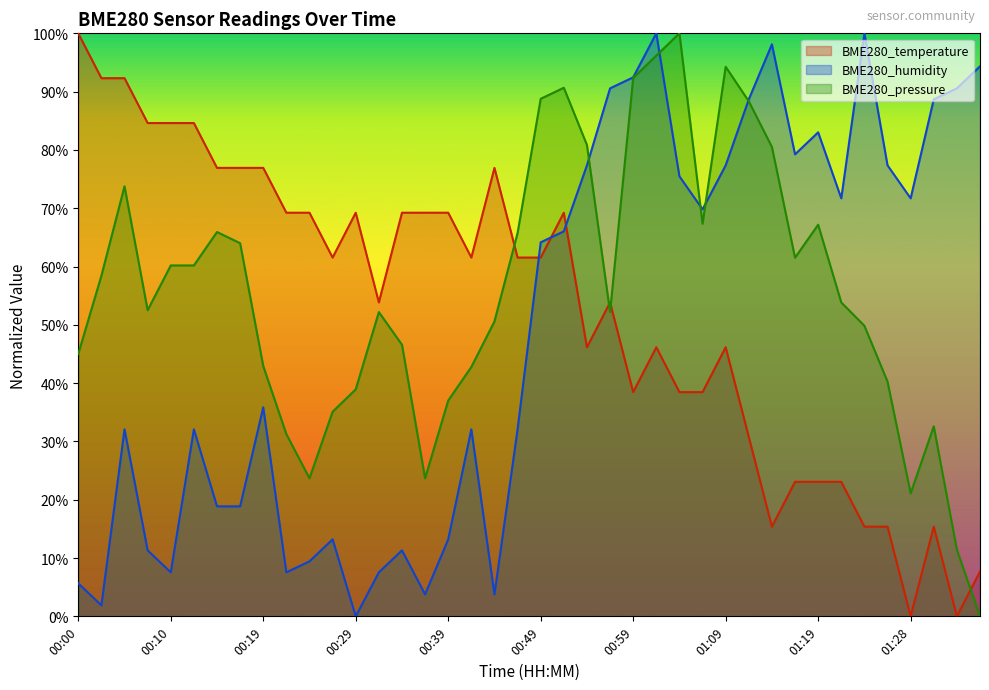

Reading right to left, transcribe all the data shown in this chart.

BME280_temperature: 0.1	0.0	0.2	0.0	0.2	0.2	0.2	0.2	0.2	0.2	0.3	0.5	0.4	0.4	0.5	0.4	0.5	0.5	0.7	0.6	0.6	0.8	0.6	0.7	0.7	0.7	0.5	0.7	0.6	0.7	0.7	0.8	0.8	0.8	0.8	0.8	0.8	0.9	0.9	1.0
BME280_humidity: 0.9	0.9	0.9	0.7	0.8	1.0	0.7	0.8	0.8	1.0	0.9	0.8	0.7	0.8	1.0	0.9	0.9	0.8	0.7	0.6	0.3	0.0	0.3	0.1	0.0	0.1	0.1	0.0	0.1	0.1	0.1	0.4	0.2	0.2	0.3	0.1	0.1	0.3	0.0	0.1
BME280_pressure: 0.0	0.1	0.3	0.2	0.4	0.5	0.5	0.7	0.6	0.8	0.9	0.9	0.7	1.0	1.0	0.9	0.5	0.8	0.9	0.9	0.7	0.5	0.4	0.4	0.2	0.5	0.5	0.4	0.4	0.2	0.3	0.4	0.6	0.7	0.6	0.6	0.5	0.7	0.6	0.5